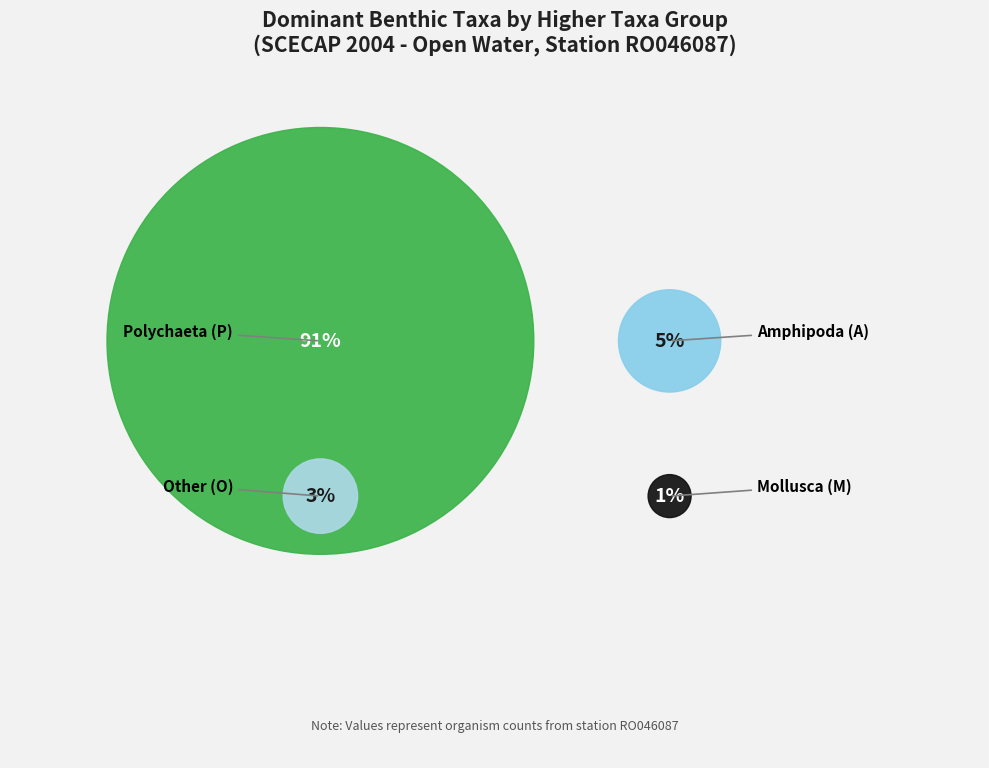

Is A the majority of the pie?

No